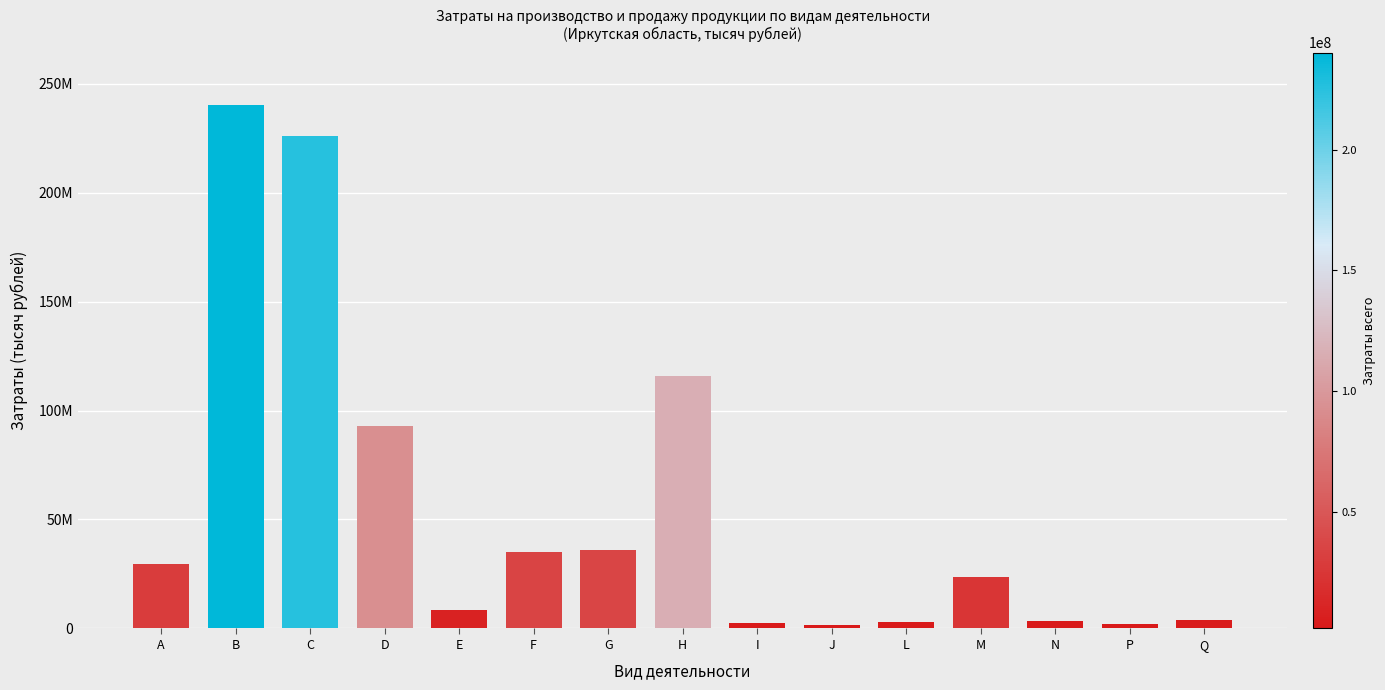

What is the difference between the second highest and minimum values?

224181546.8